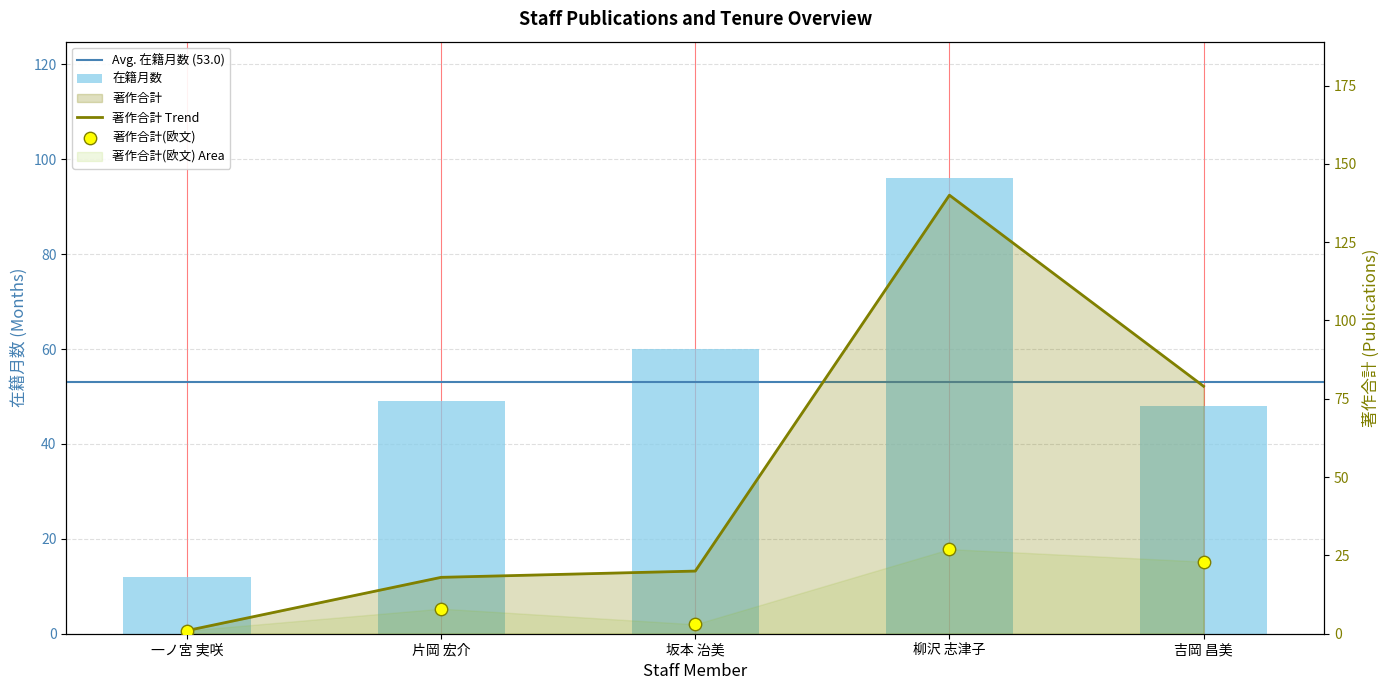

Which series has the largest total across all categories?

在籍月数